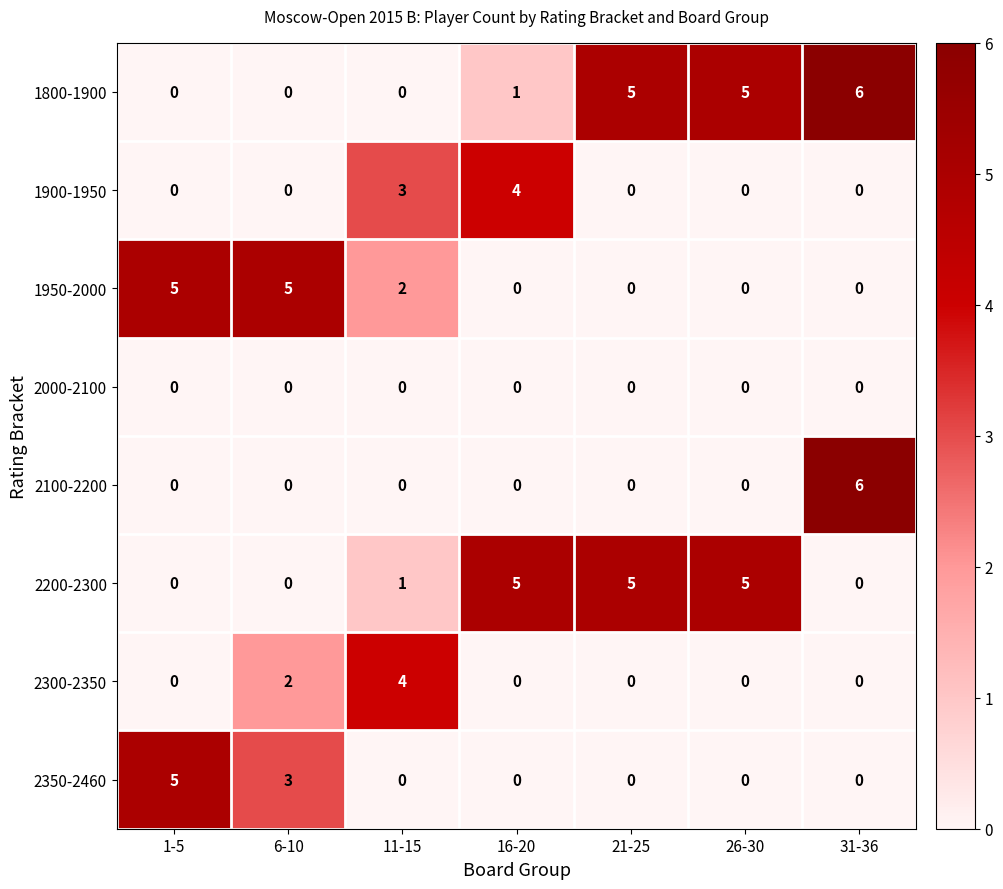

What is the difference between the maximum and second lowest values in the 1950-2000 series?

5